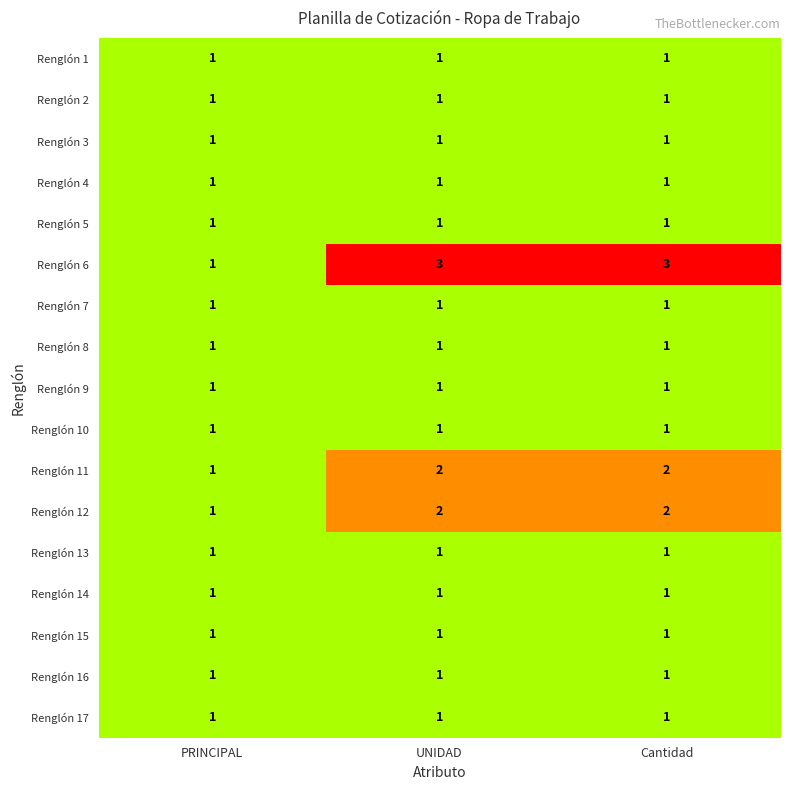

Count the number of categories in the chart.

3